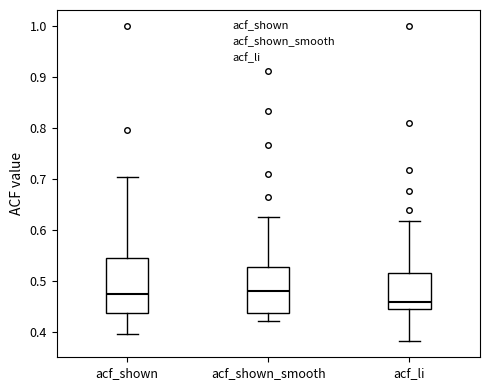

Which box is the tallest, from its lower edge to its upper edge?

acf_shown